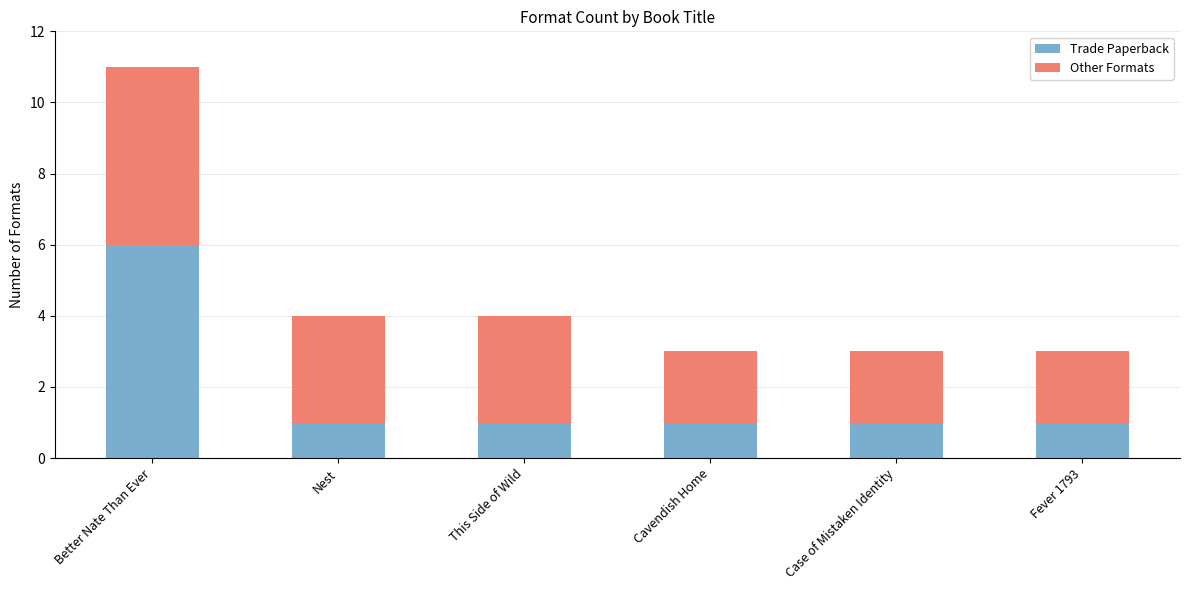

What are all the series names shown in the legend?

Trade Paperback, Other Formats